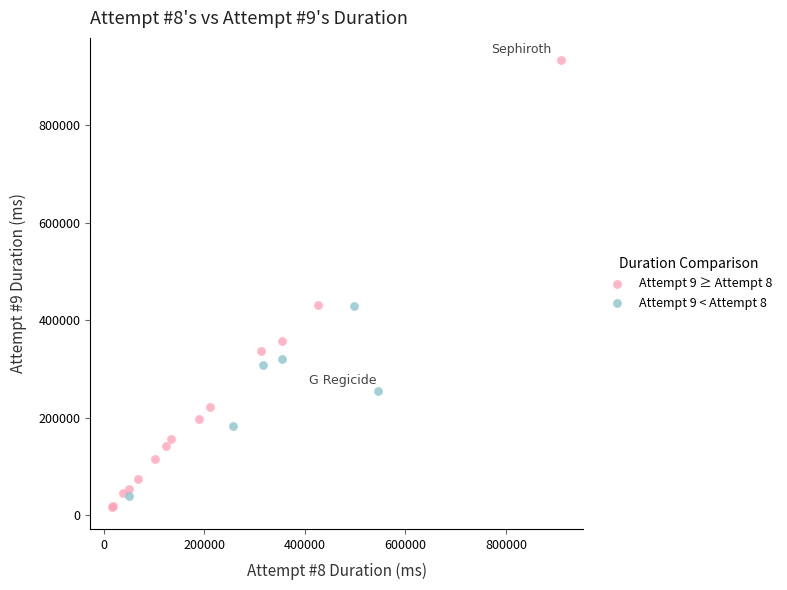

Which series has the widest spread of Y values?

Attempt 9 ≥ Attempt 8